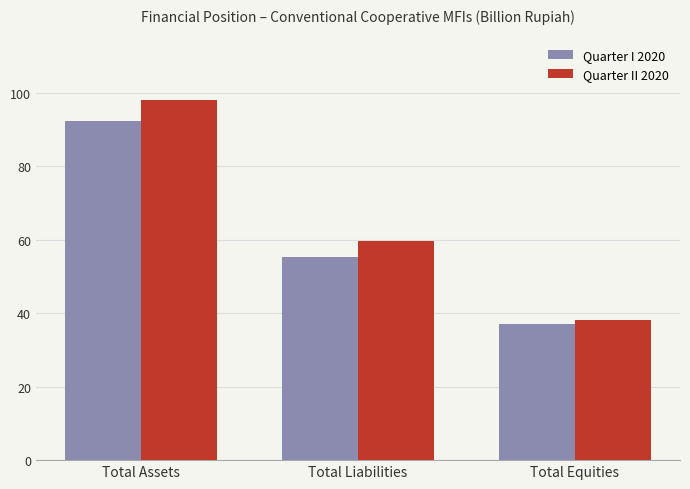

What are all the series names shown in the legend?

Quarter I 2020, Quarter II 2020